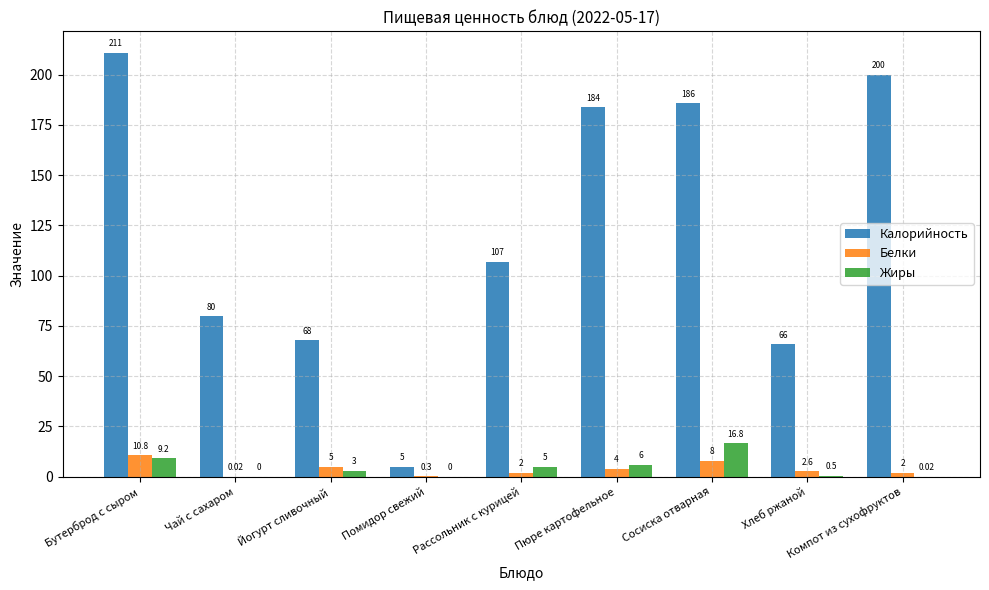

How many positive values does the Жиры series have?

7